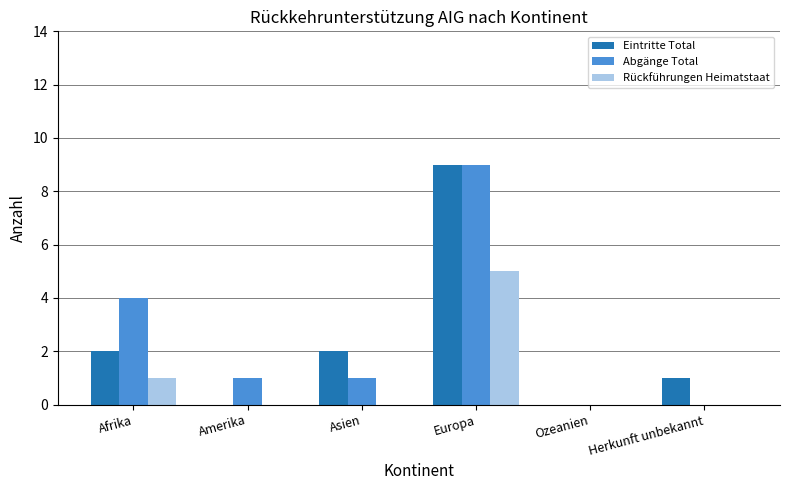

What is the greatest value displayed?

9